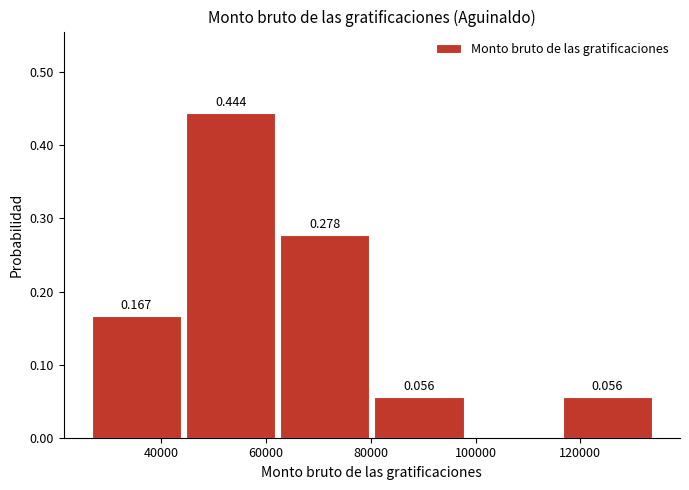

Which range on the x-axis has the tallest bar?

44000 to 62000